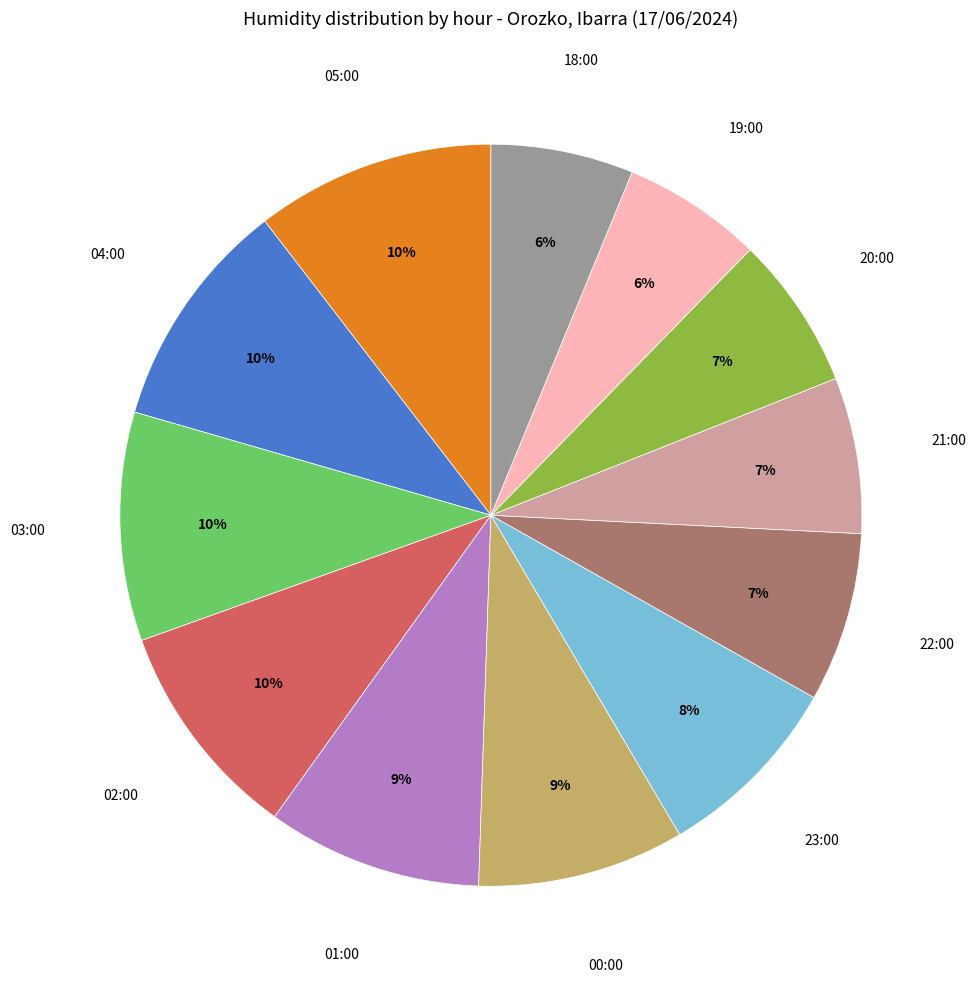

Is there any slice that represents more than half of the pie?

No